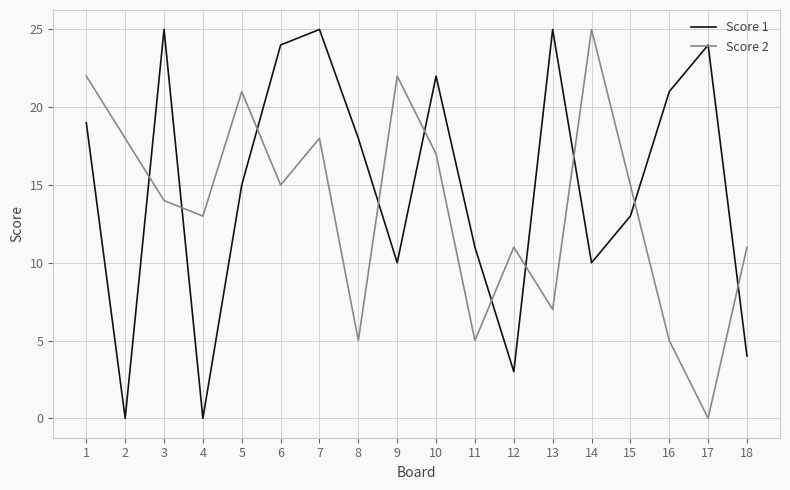

Rank the series by their average value, from lowest to highest.

Score 2, Score 1